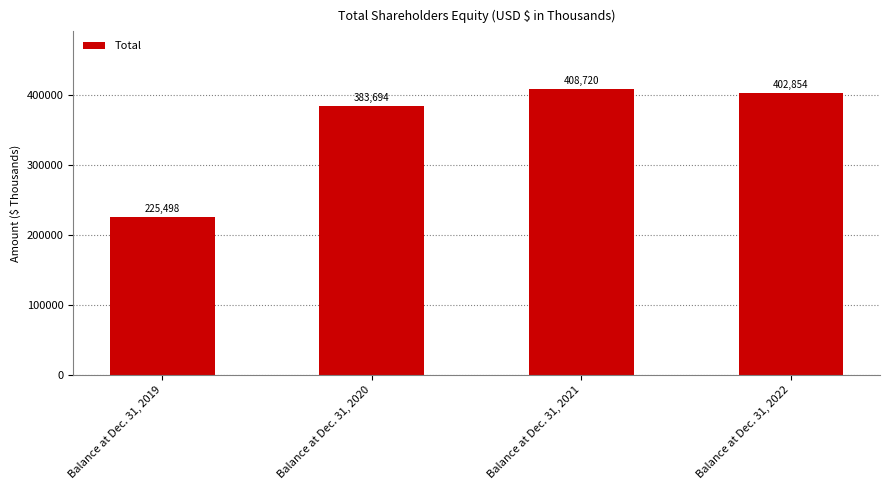

True or false: the data shows 225498 at Balance at Dec. 31, 2019.

True